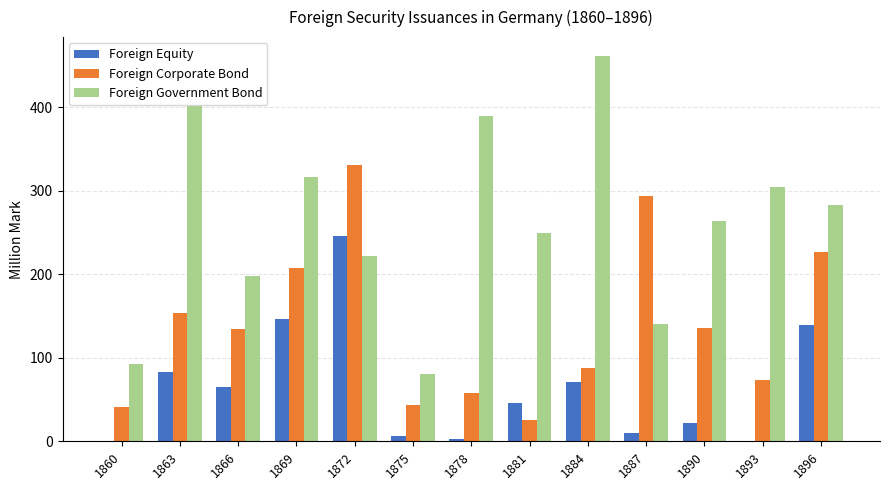

What is the average value of the Foreign Equity series?

64